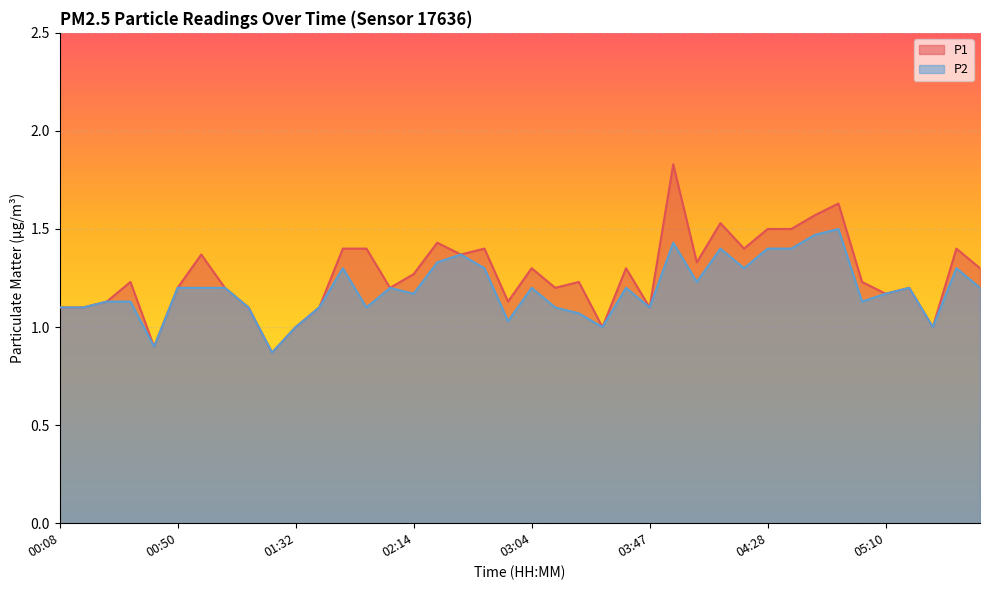

Is it true that P1 equals 2.1 at 01:57?

False